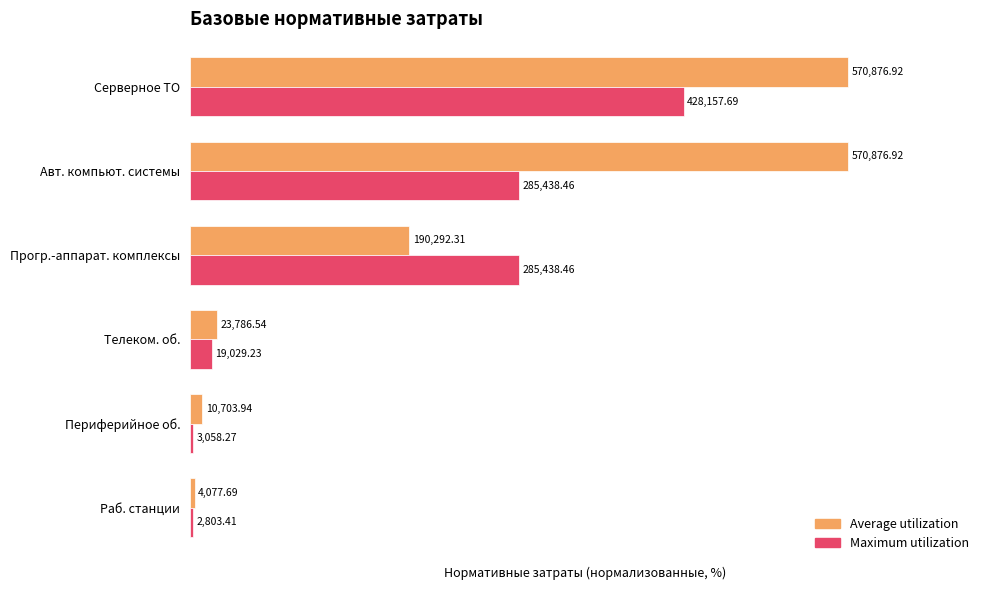

What are all the series names shown in the legend?

Average utilization, Maximum utilization